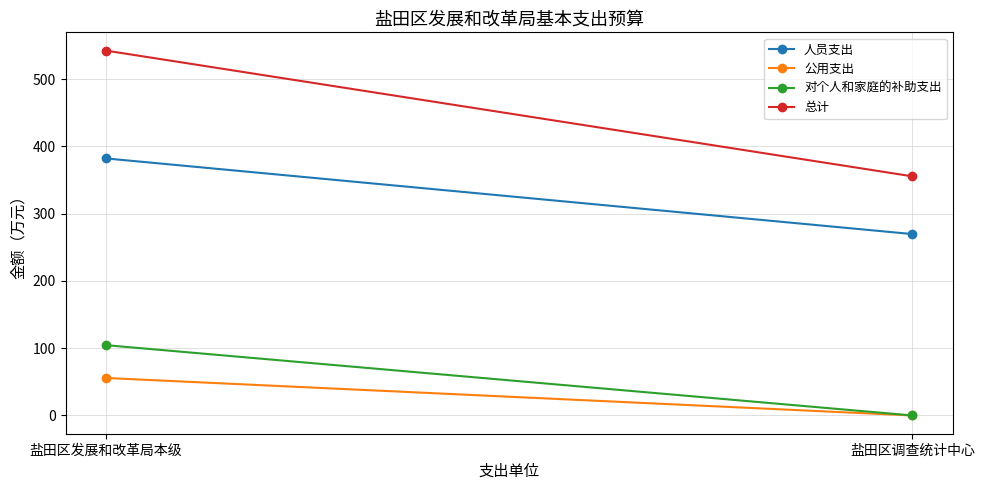

What is the label of the 2nd point from the right?

盐田区发展和改革局本级